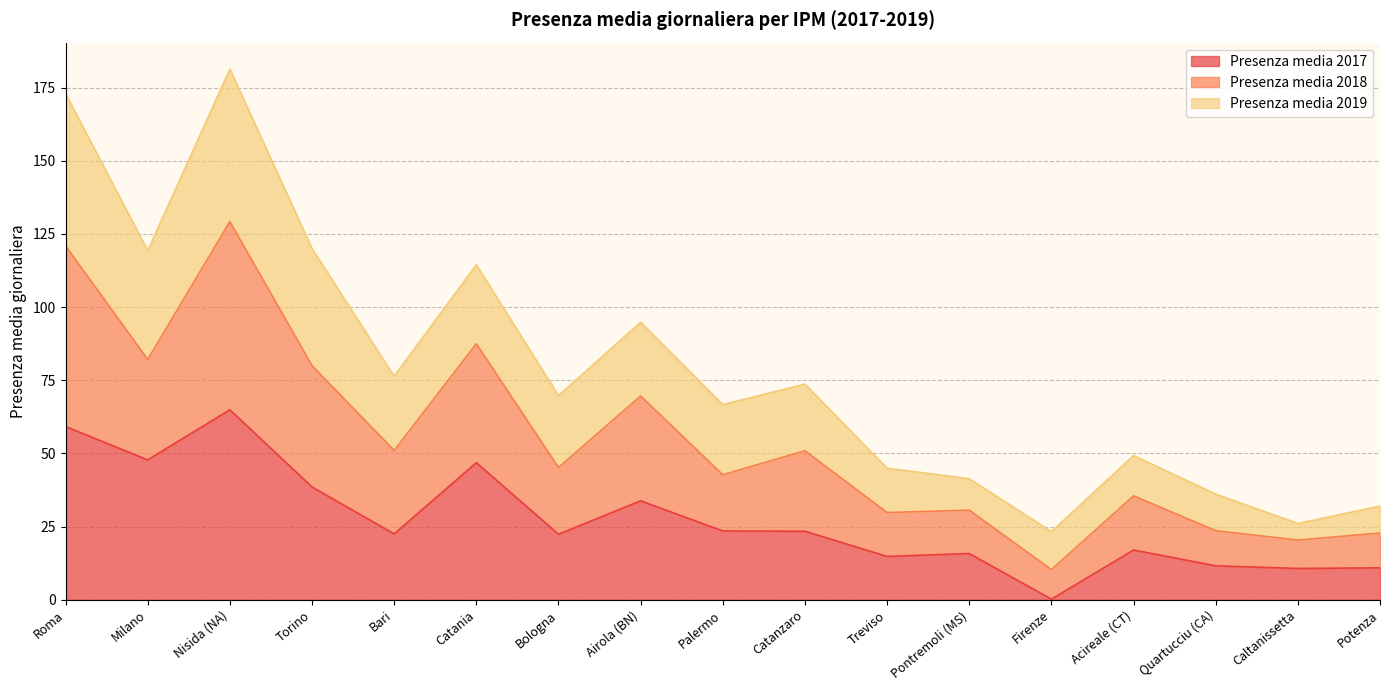

Is it true that Presenza media 2018 equals 48.6 at Treviso?

False